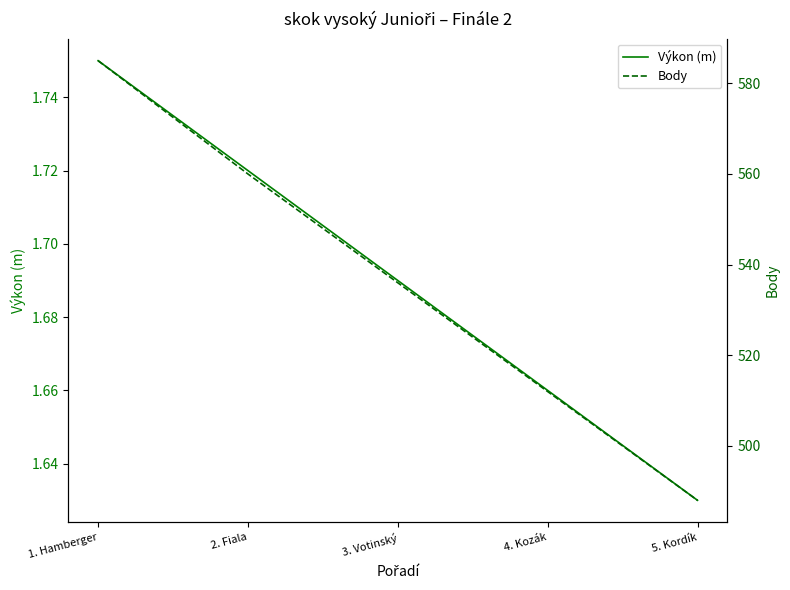

Rank the series by their maximum value, from highest to lowest.

Body, Výkon (m)